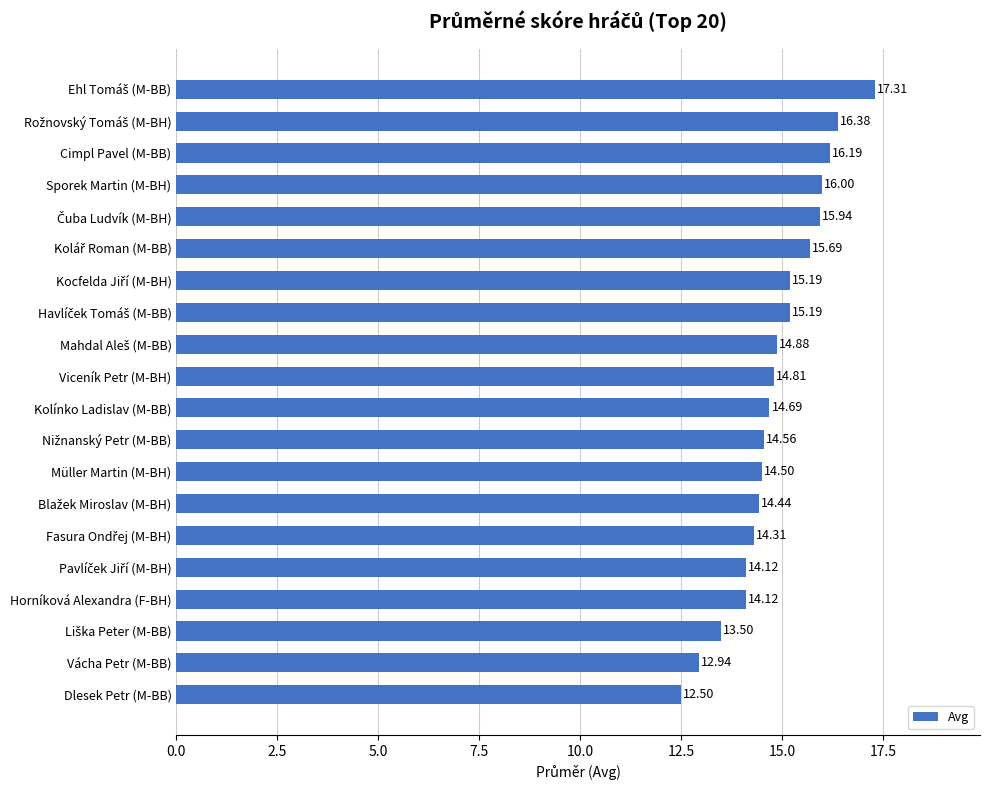

What is the average value?

14.9